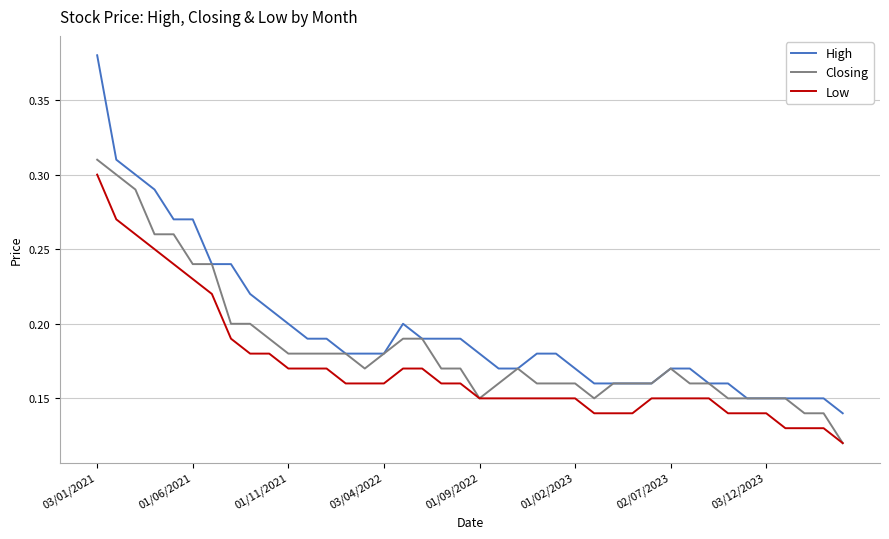

Which series has the largest range (max minus min)?

High